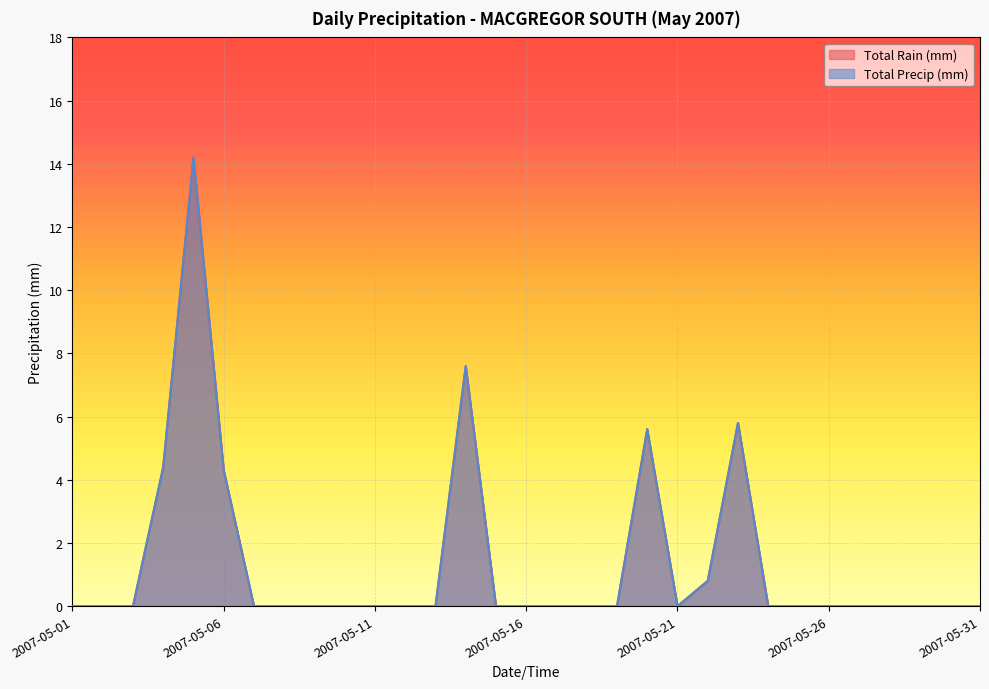

In Total Rain (mm), how many points are lower than both neighbors (excluding endpoints)?

1